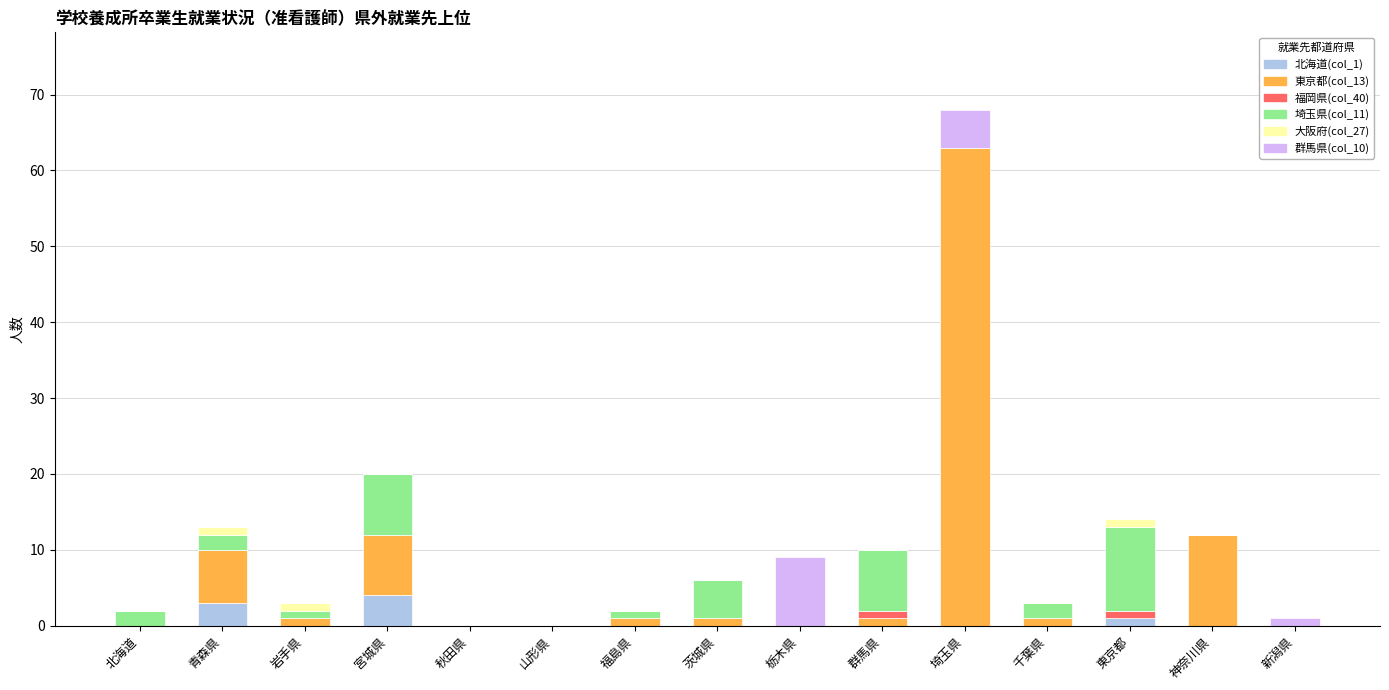

What is the total value across all series at 千葉県?

3